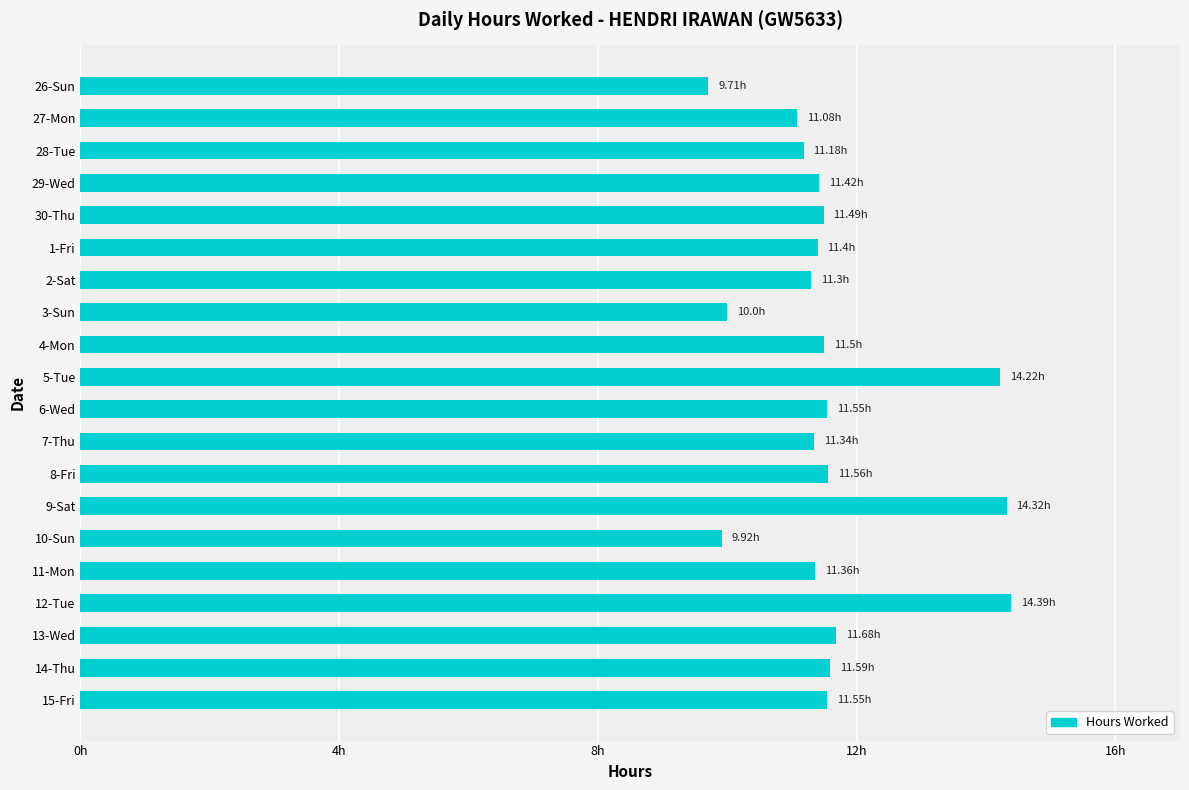

How many data points are above 11?

17